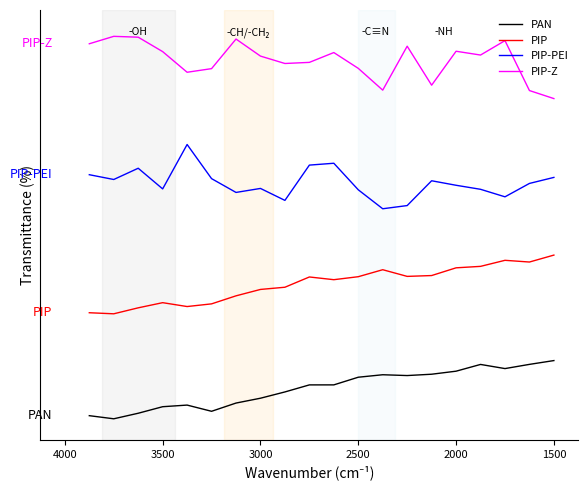

True or false: PIP-Z and PAN cross at least once.

False